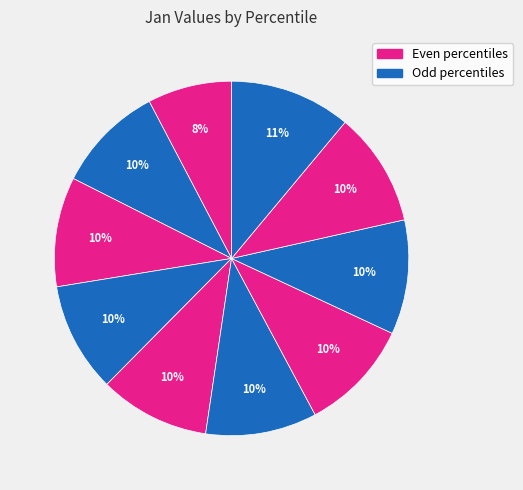

Count the number of slices in the pie.

10